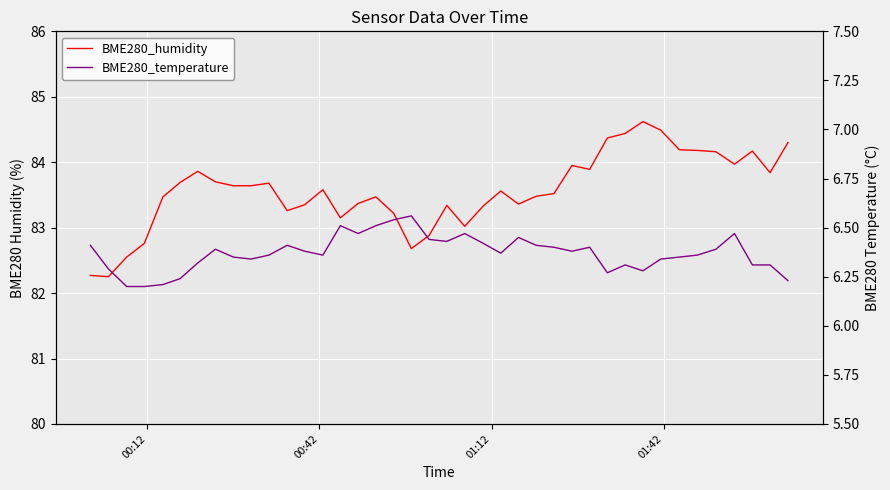

Reading left to right, what are all the values shown in this chart?

BME280_humidity: 82.3	82.2	82.5	82.8	83.5	83.7	83.9	83.7	83.6	83.6	83.7	83.3	83.3	83.6	83.2	83.4	83.5	83.2	82.7	82.9	83.3	83.0	83.3	83.6	83.4	83.5	83.5	84.0	83.9	84.4	84.4	84.6	84.5	84.2	84.2	84.2	84.0	84.2	83.8	84.3
BME280_temperature: 6.4	6.3	6.2	6.2	6.2	6.2	6.3	6.4	6.3	6.3	6.4	6.4	6.4	6.4	6.5	6.5	6.5	6.5	6.6	6.4	6.4	6.5	6.4	6.4	6.5	6.4	6.4	6.4	6.4	6.3	6.3	6.3	6.3	6.3	6.4	6.4	6.5	6.3	6.3	6.2